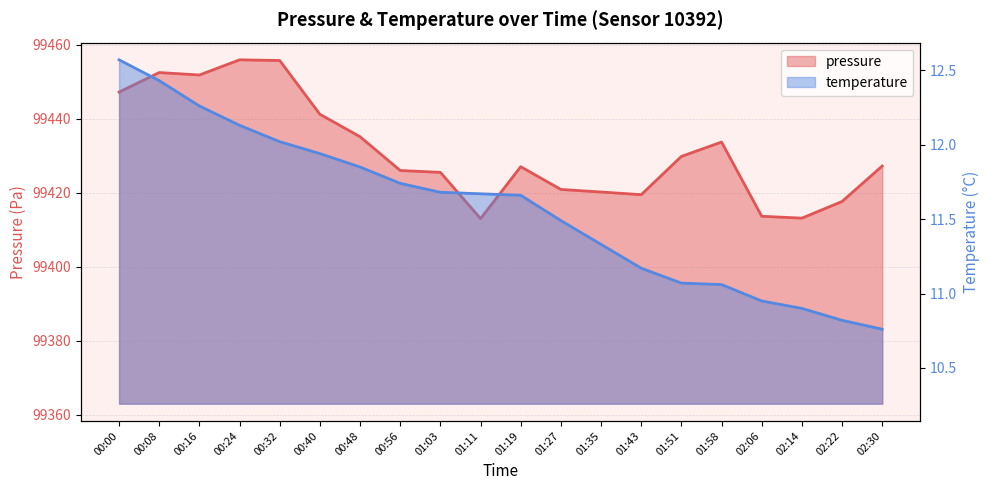

The pressure series shows 149764.6 at 01:51. True or false?

False